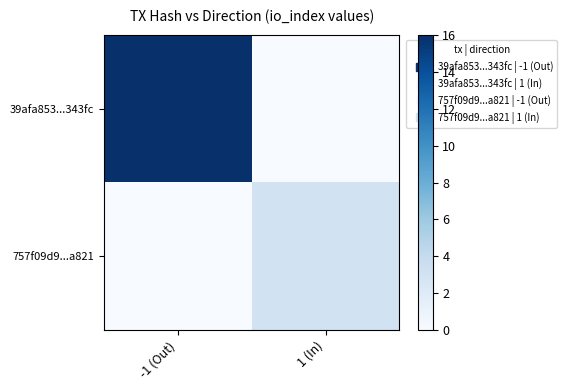

Between -1 (Out) and 1 (In), which series saw the biggest shift?

39afa853...343fc